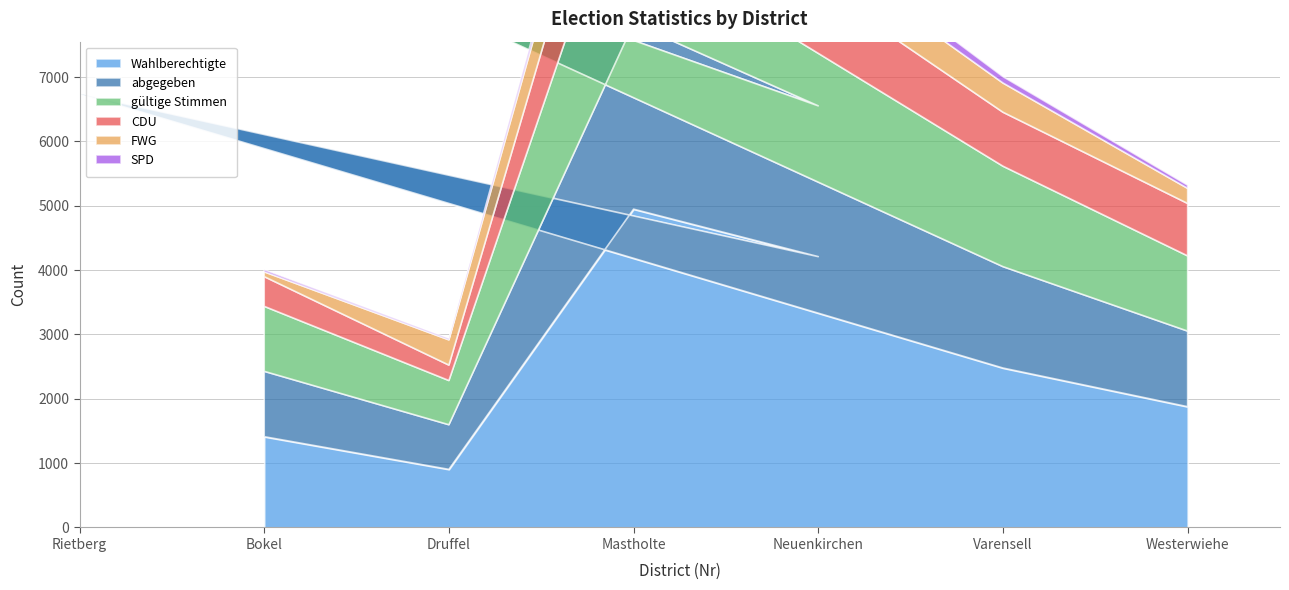

What are all the series names shown in the legend?

Wahlberechtigte, abgegeben, gültige Stimmen, CDU, FWG, SPD